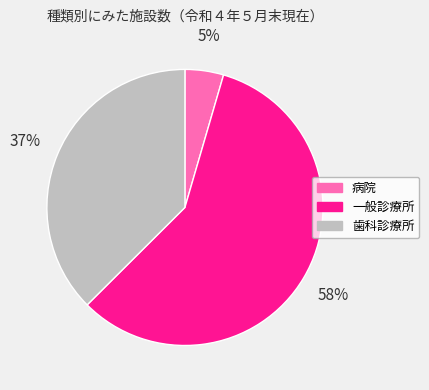

Between 病院 and 歯科診療所, which is larger?

歯科診療所